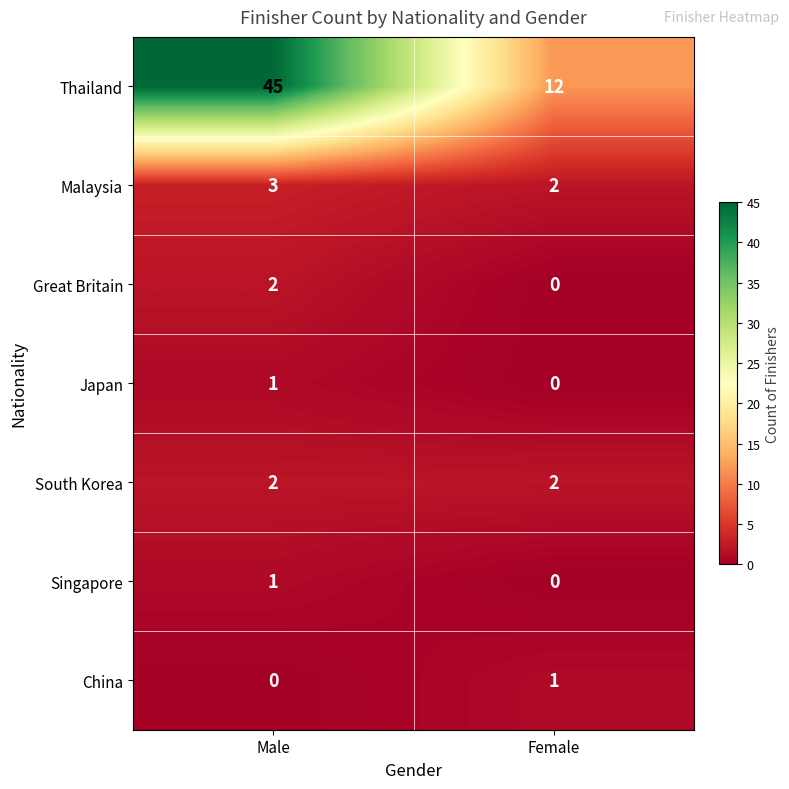

Which category has the highest value across all series?

Male